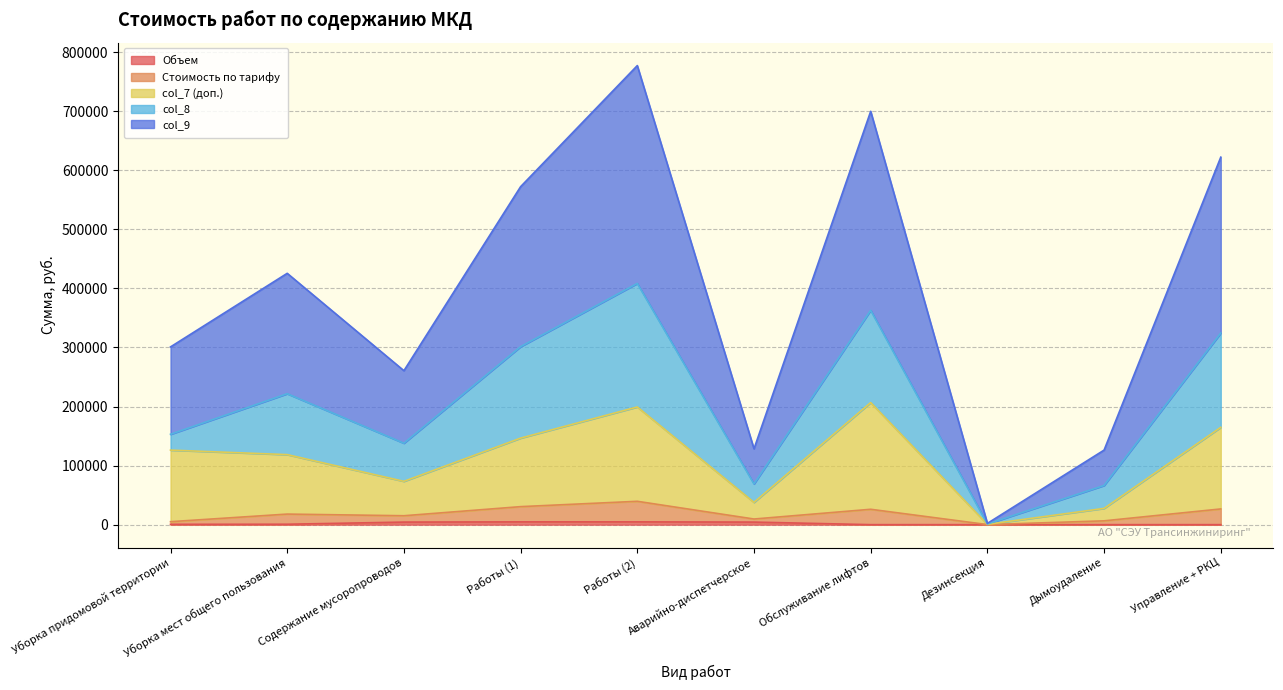

What is the smallest value displayed?

1.0